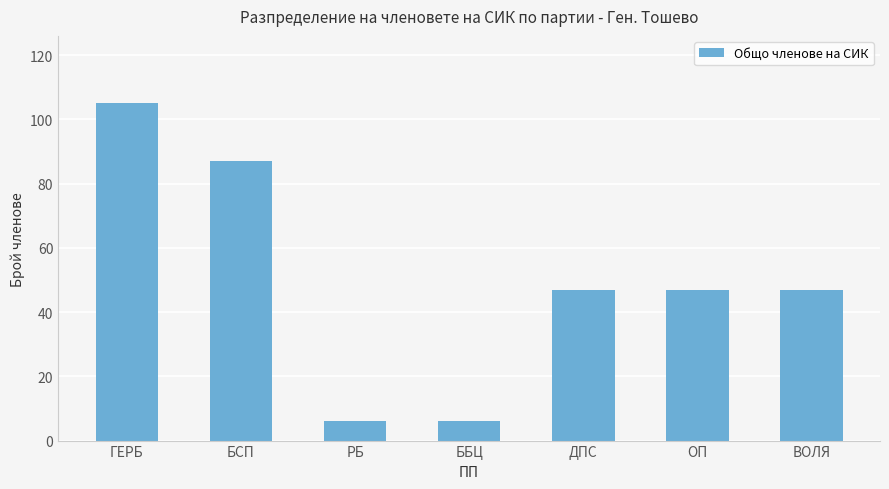

The chart shows a value of 47 at ВОЛЯ. True or false?

True